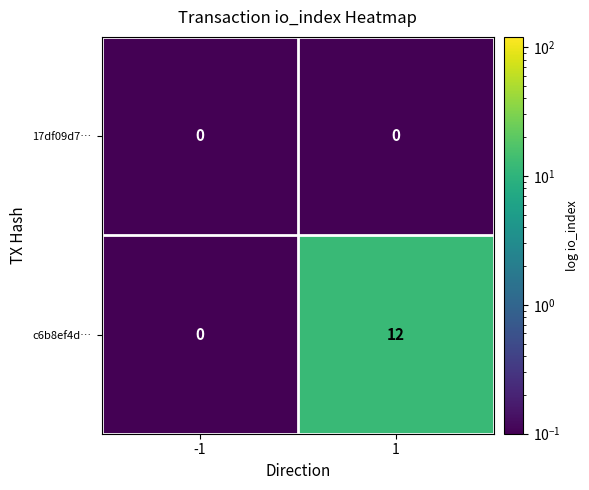

What is the sum of the c6b8ef4d… values at 1 and -1?

12